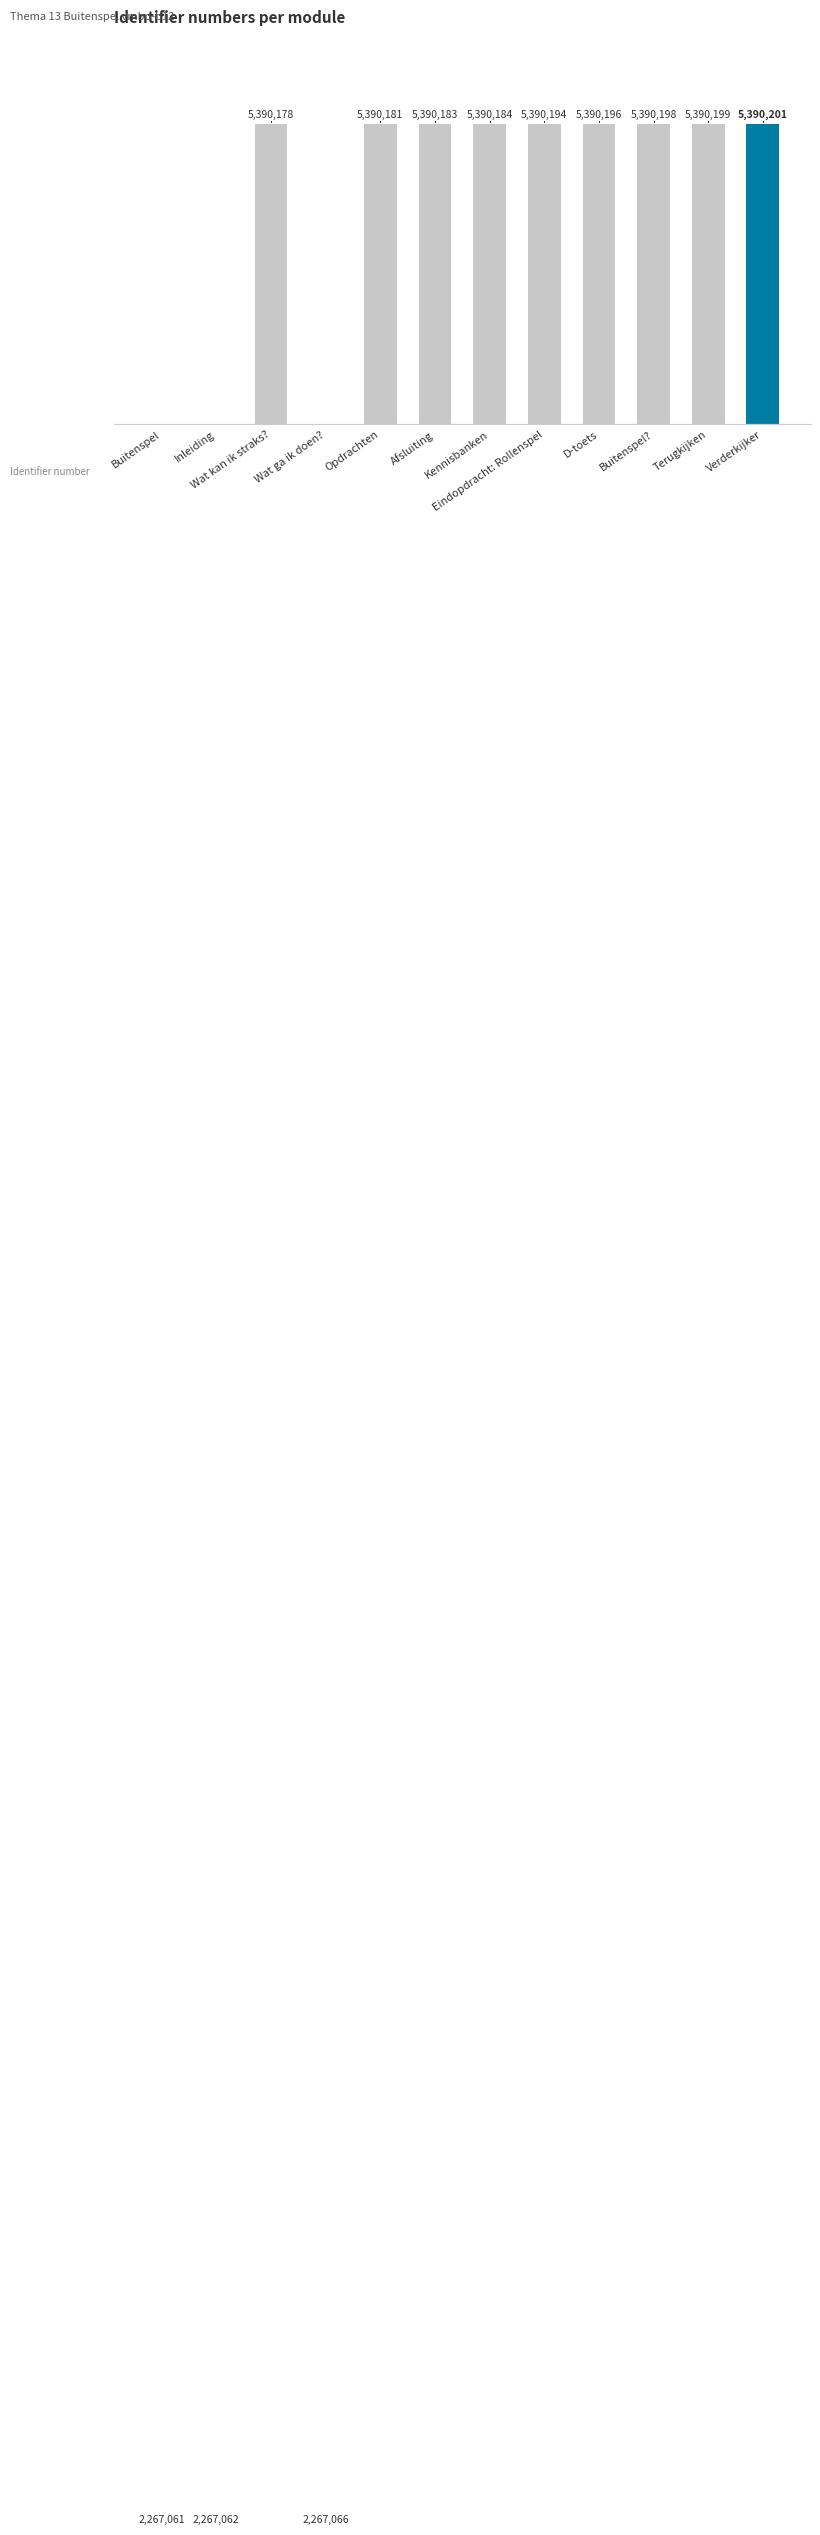

What is the change in value from Wat kan ik straks? to Terugkijken?

+21